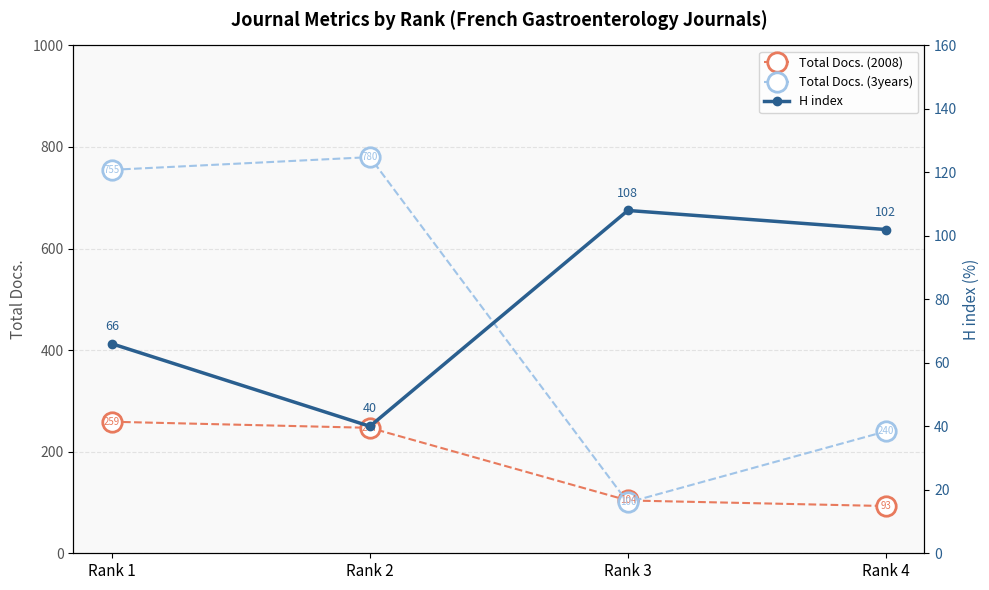

Where do Total Docs. (2008) and Total Docs. (3years) first cross each other?

Rank 2 and Rank 3